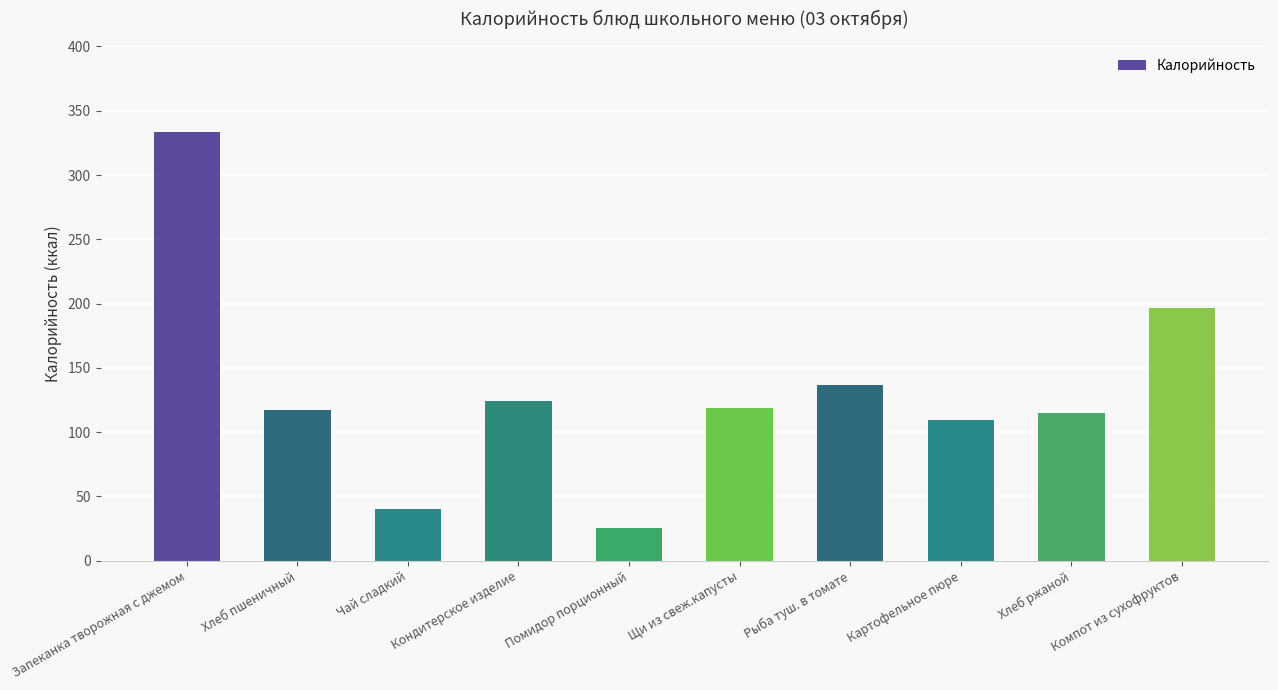

How many data points are less than 118?

5